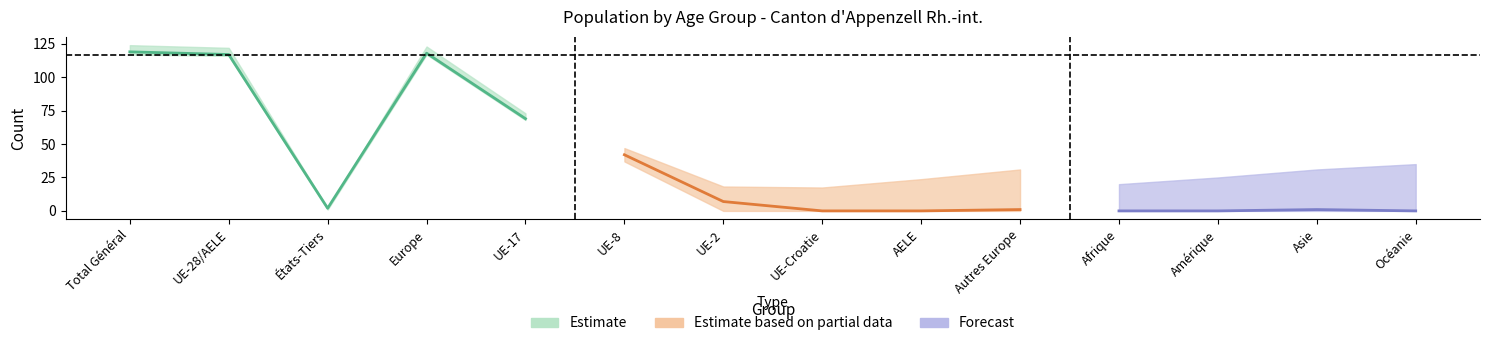

What is the label of the 13th point from the left?

Asie